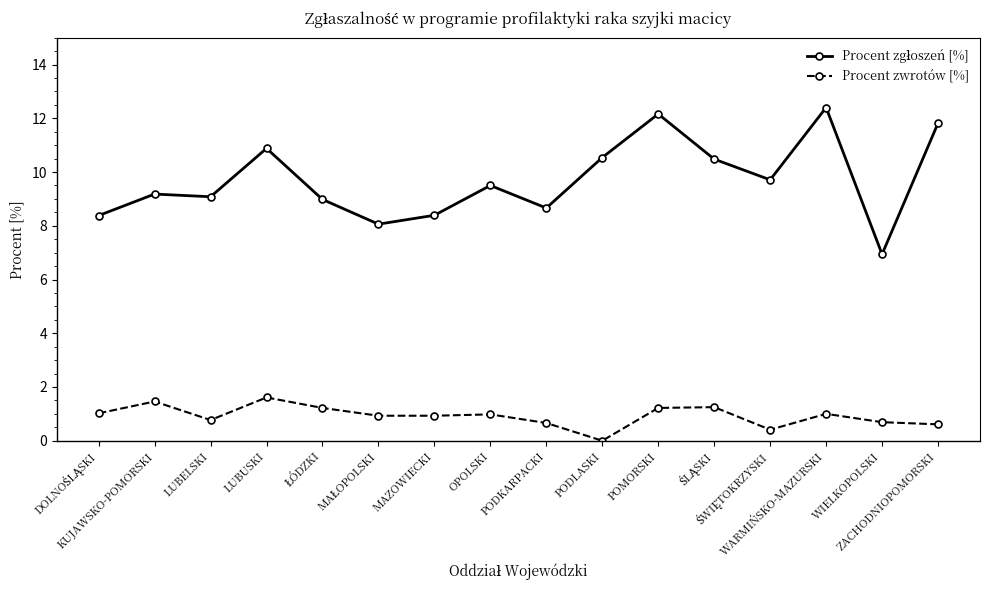

At how many categories does at least one series exceed 4?

16